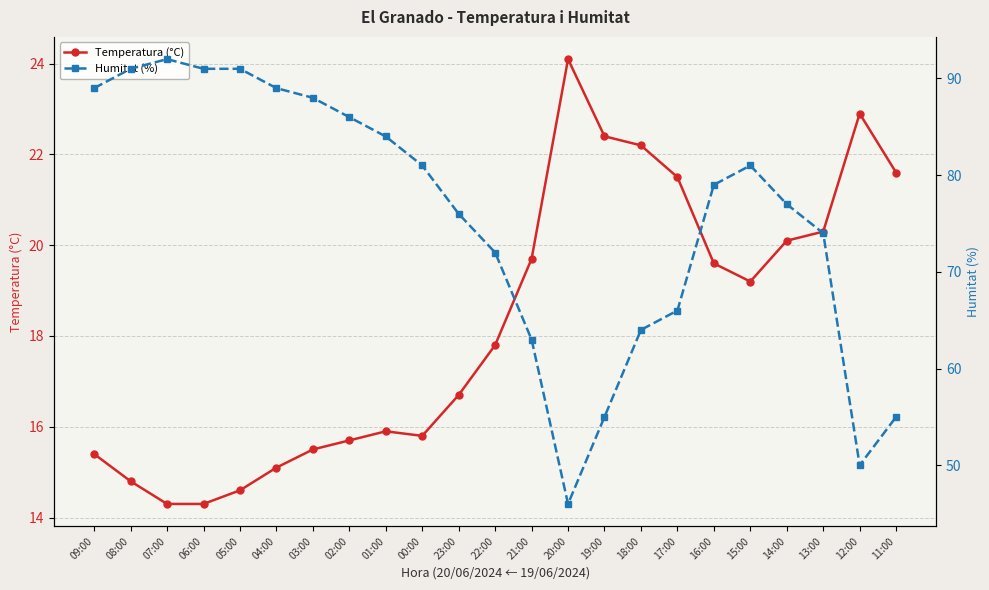

What is the label of the 20th point from the right?

06:00